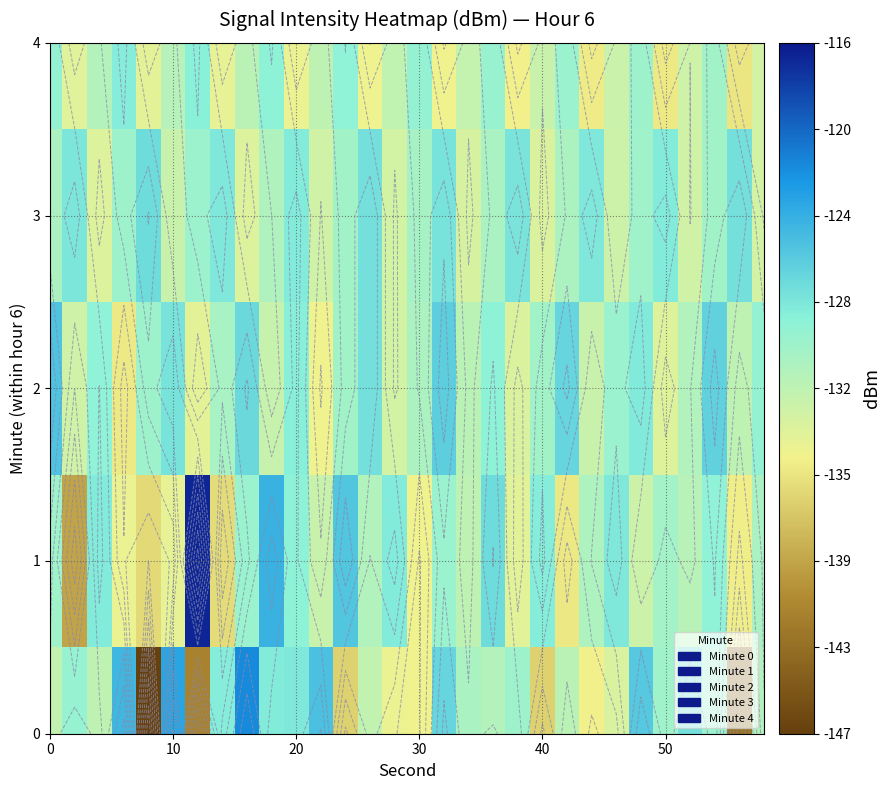

What is the minimum value shown in the chart?

-146.9